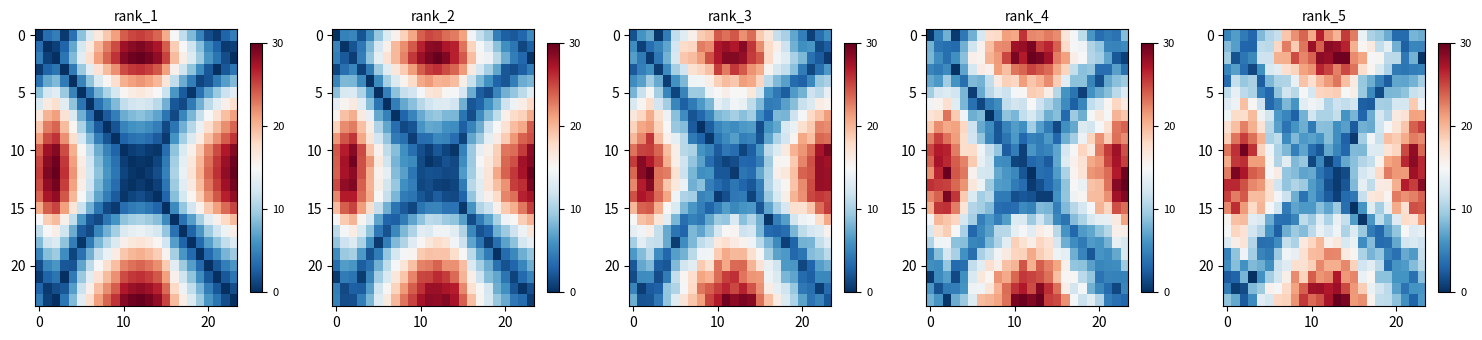

What is the smallest value displayed?

0.1